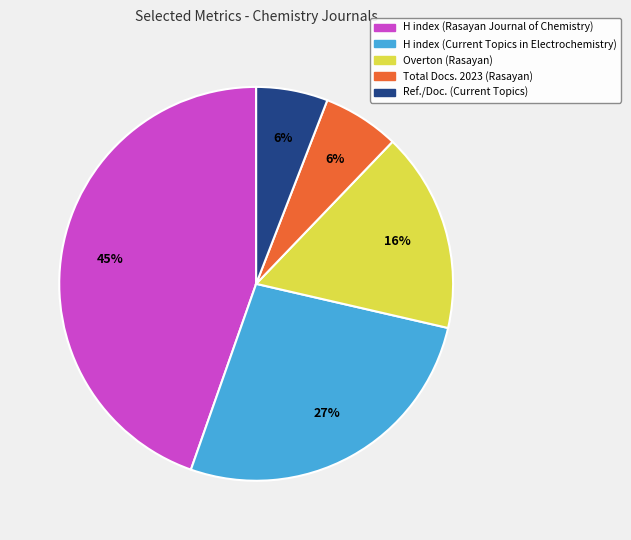

Is it true that Total Docs. 2023 (Rasayan) is 14% of the pie?

False